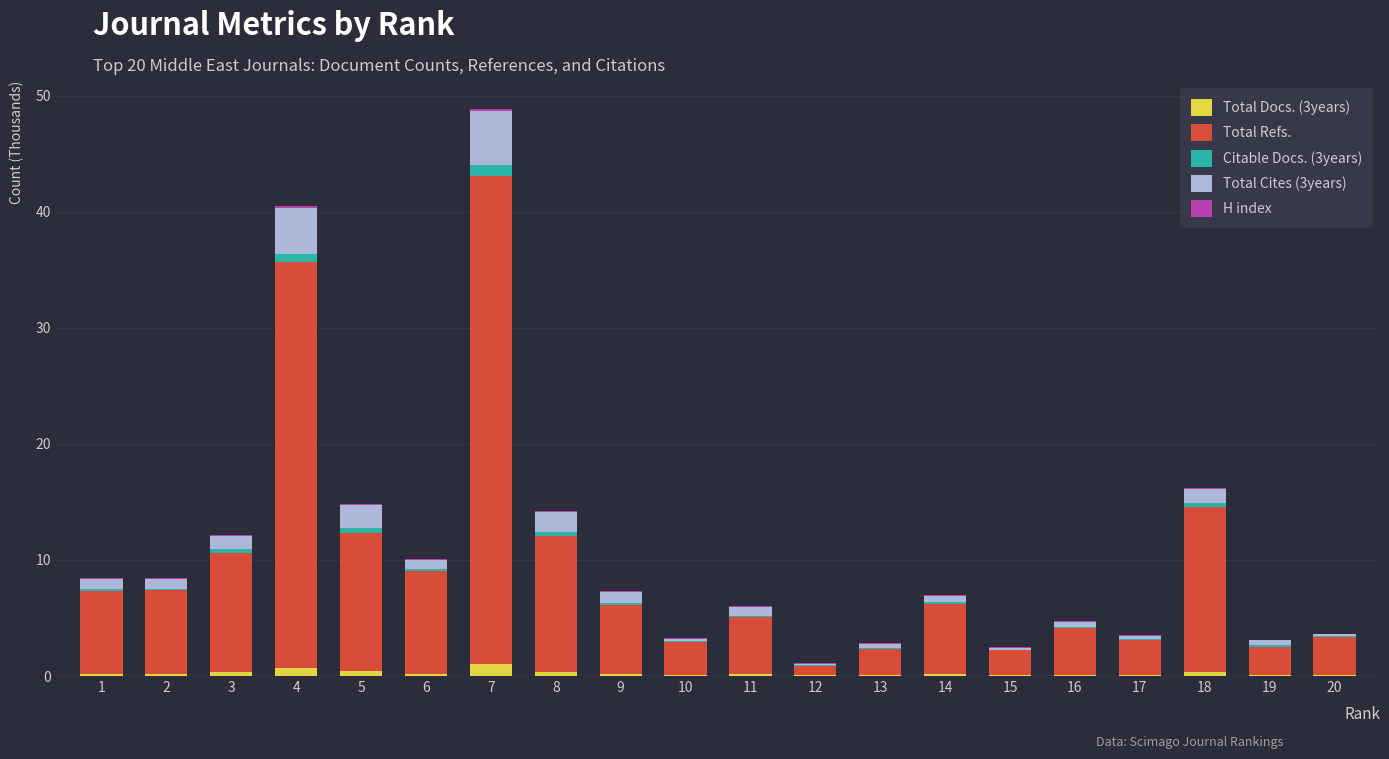

The Total Docs. (3years) series shows 0.1 at 19. True or false?

True